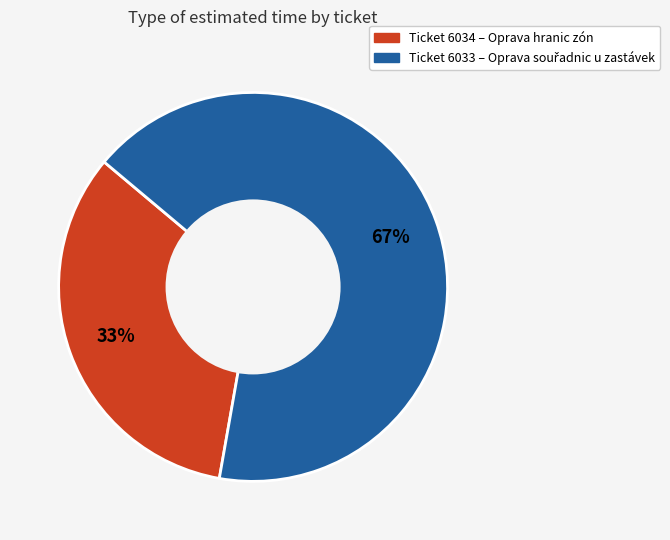

To the nearest percent, what is the average slice percentage?

50%